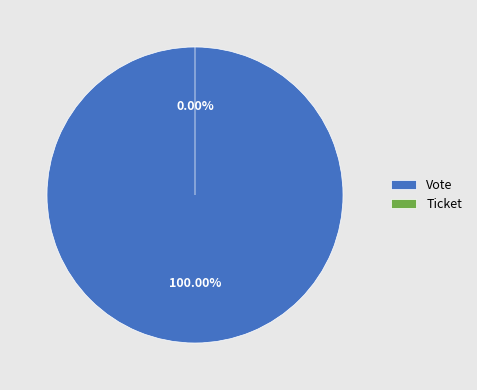

Between Ticket and Vote, which is larger?

Vote